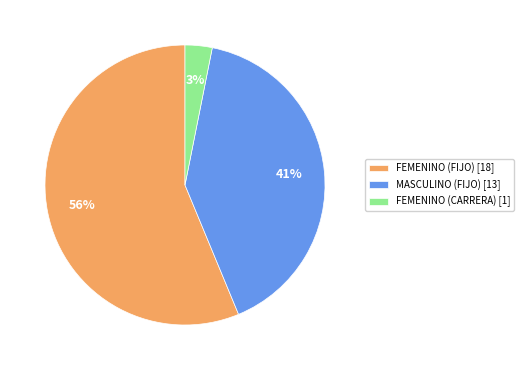

What is the largest slice in the pie chart?

FEMENINO (FIJO) [18]